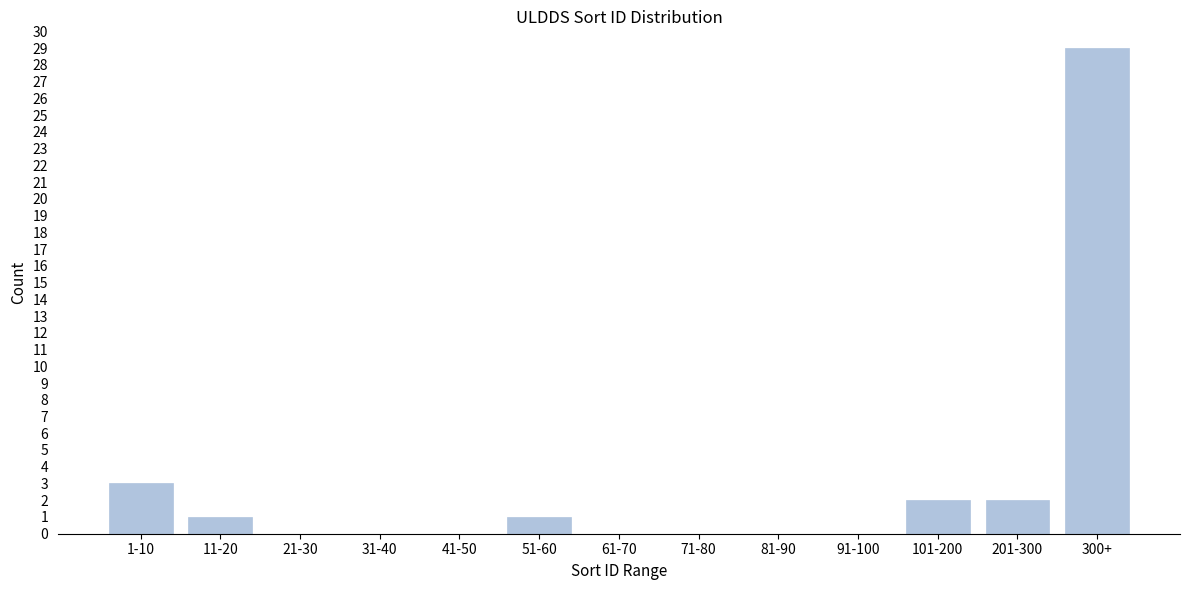

Reading left to right, extract all data points from this chart.

1-10=3	11-20=1	21-30=0	31-40=0	41-50=0	51-60=1	61-70=0	71-80=0	81-90=0	91-100=0	101-200=2	201-300=2	300+=29